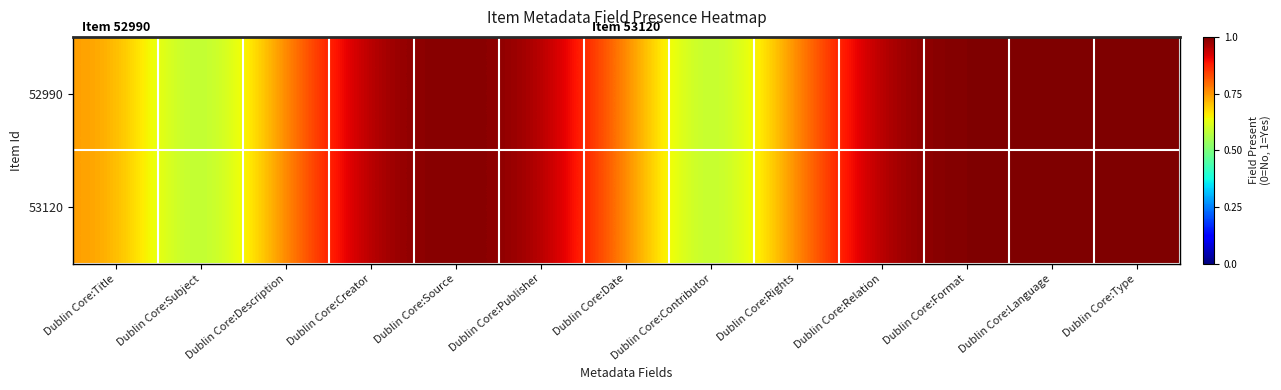

How many series are shown in this chart?

2